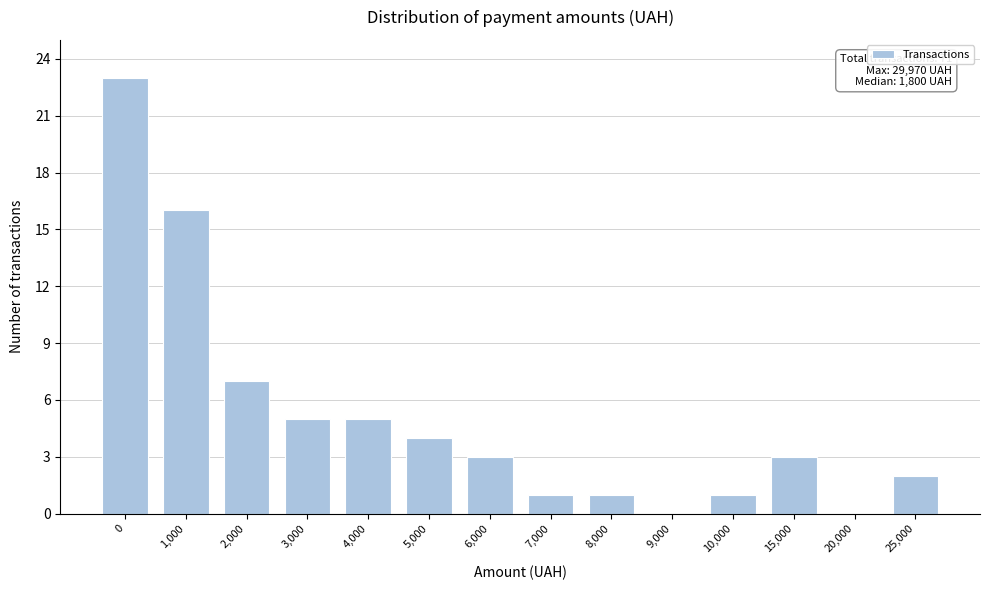

Reading left to right, extract all data points from this chart.

0=23	1,000=16	2,000=7	3,000=5	4,000=5	5,000=4	6,000=3	7,000=1	8,000=1	9,000=0	10,000=1	15,000=3	20,000=0	25,000=2